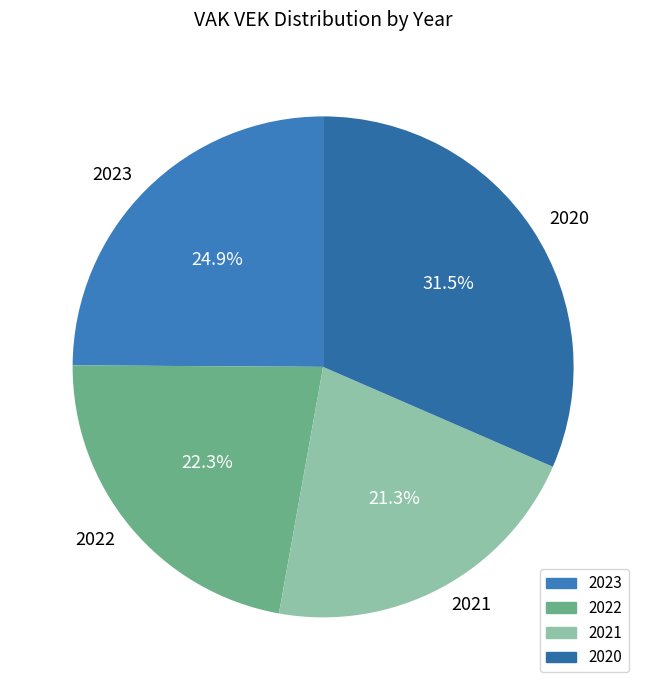

Does any single category account for the majority?

No